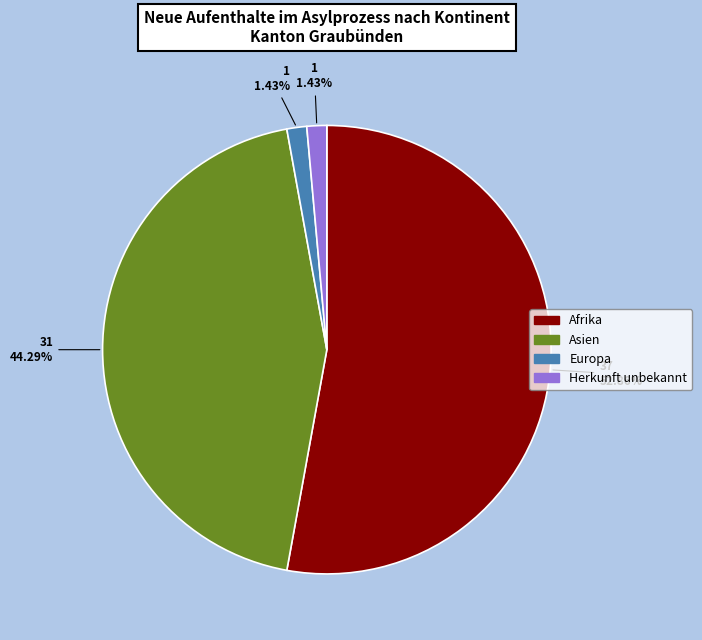

Is there any slice that represents more than half of the pie?

Yes